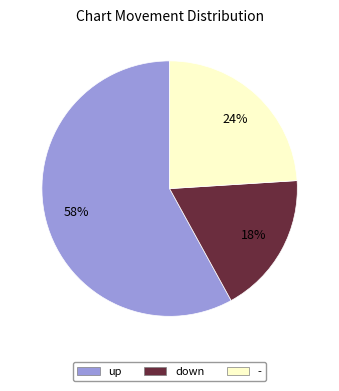

How many slices are in this pie chart?

3